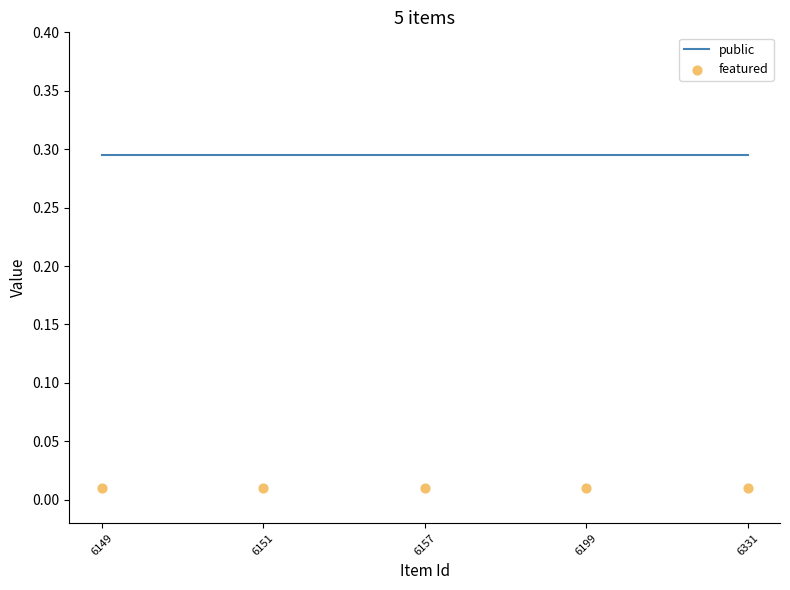

At which category is the sum across all series the highest?

6149